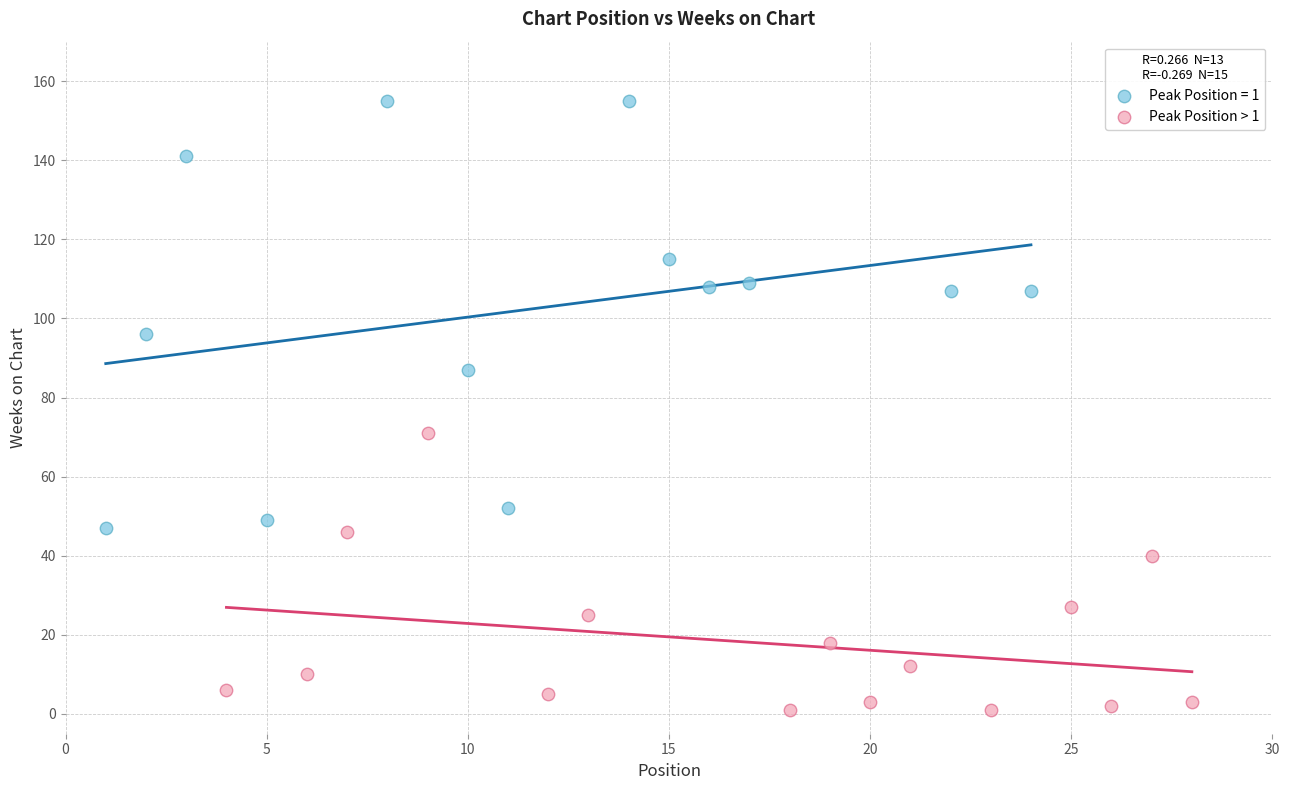

Which series reaches the minimum Y coordinate?

Peak Position > 1